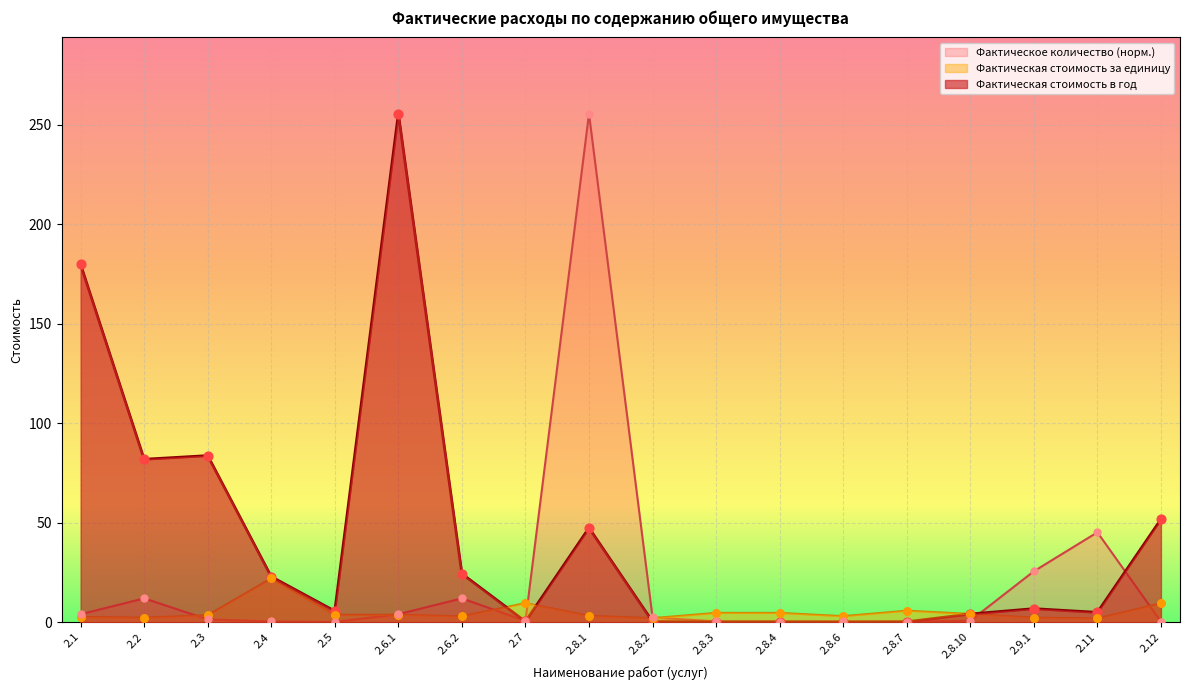

What are all the series names shown in the legend?

Фактическое количество (норм.), Фактическая стоимость за единицу, Фактическая стоимость в год